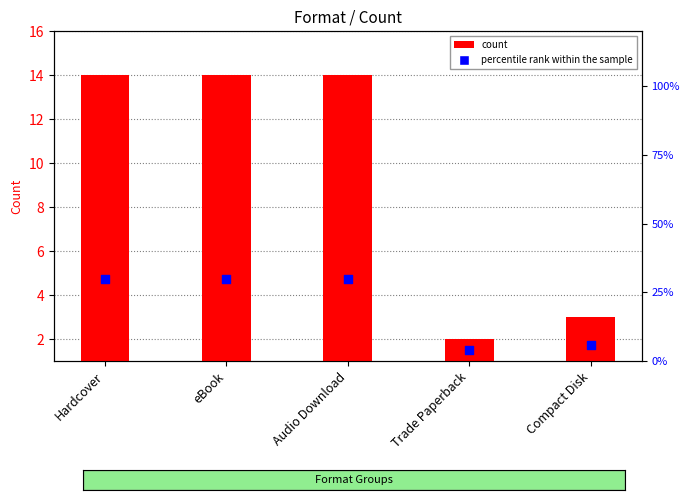

At which category is the sum across all series the highest?

Hardcover